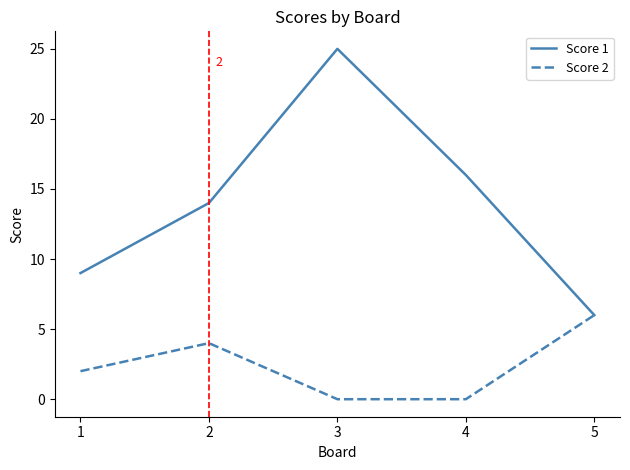

What is the difference between the second highest and second lowest values in the Score 1 series?

7